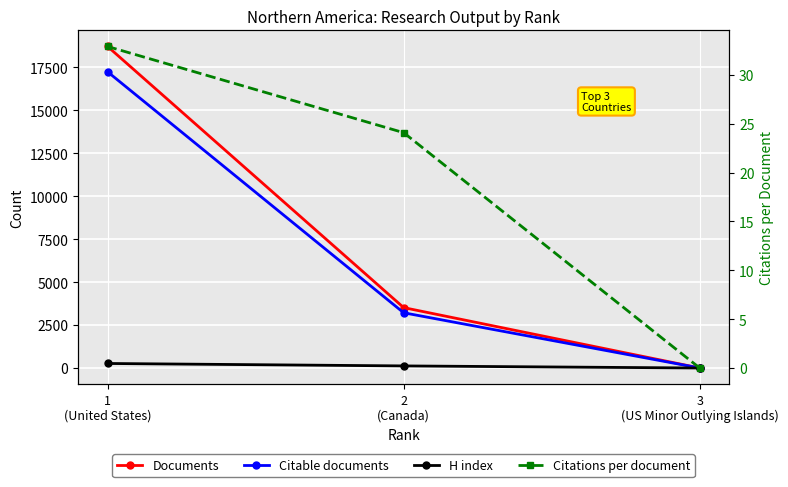

What is the value of the H index point at the 2nd from the left?

122.0